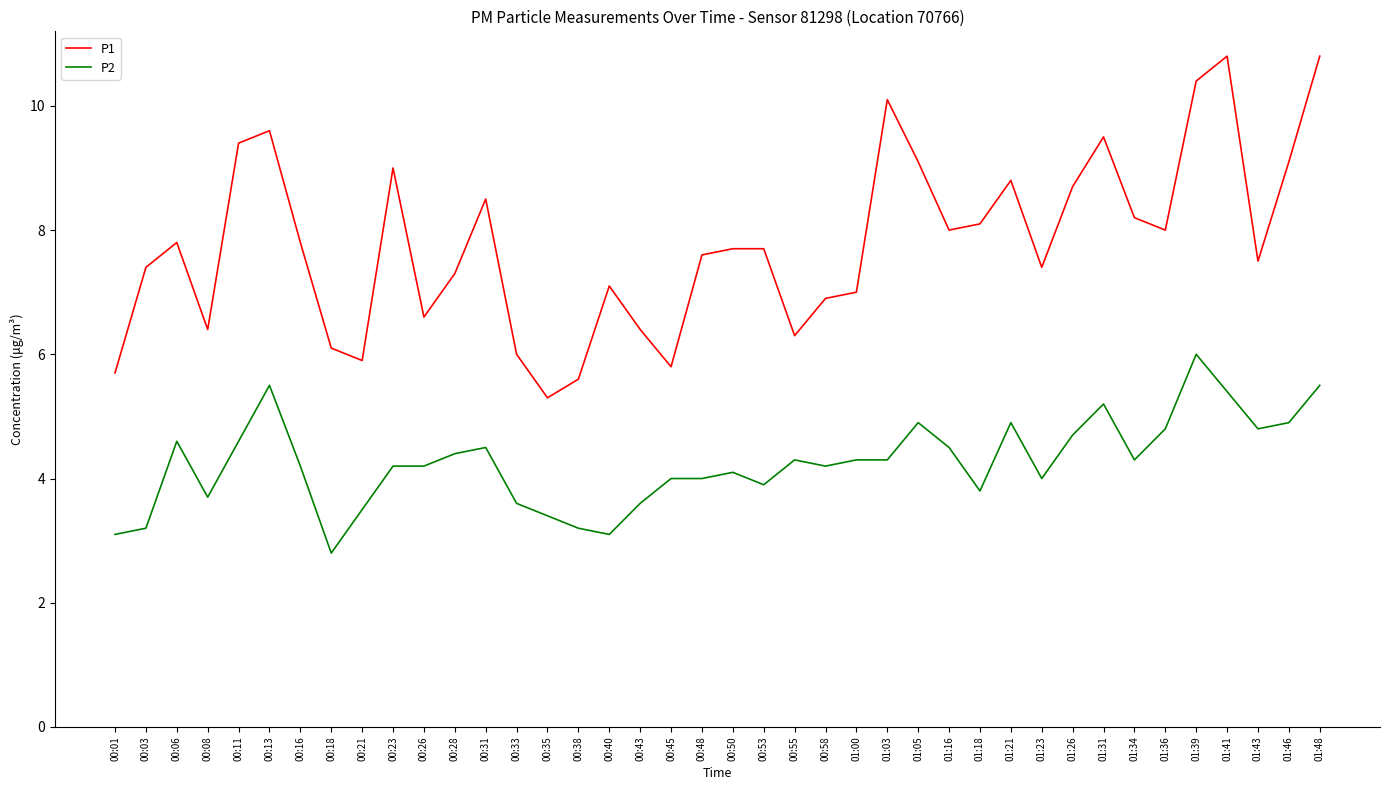

Count the number of data series in this chart.

2